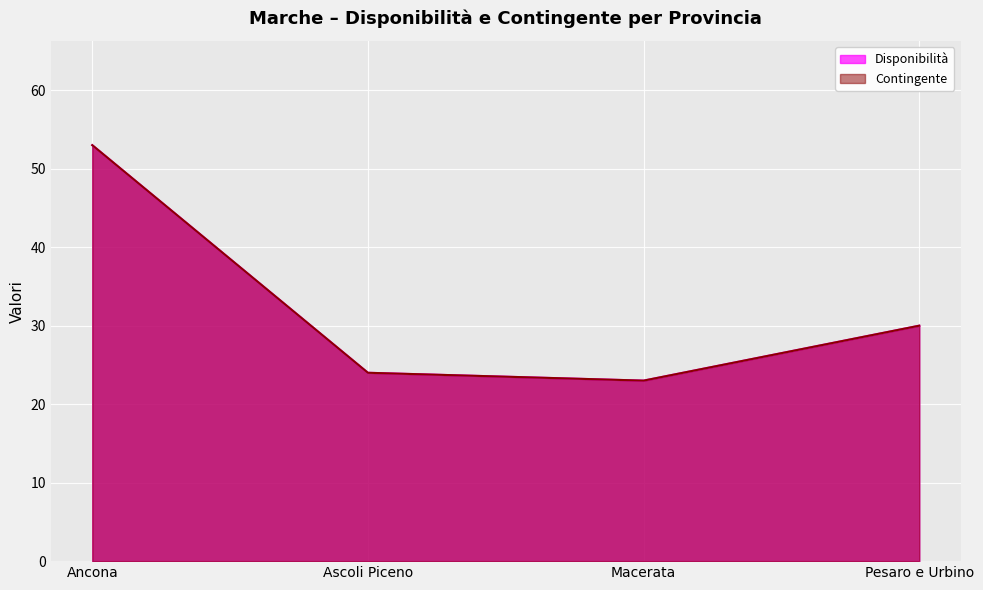

What is the total value across all series at Ancona?

106